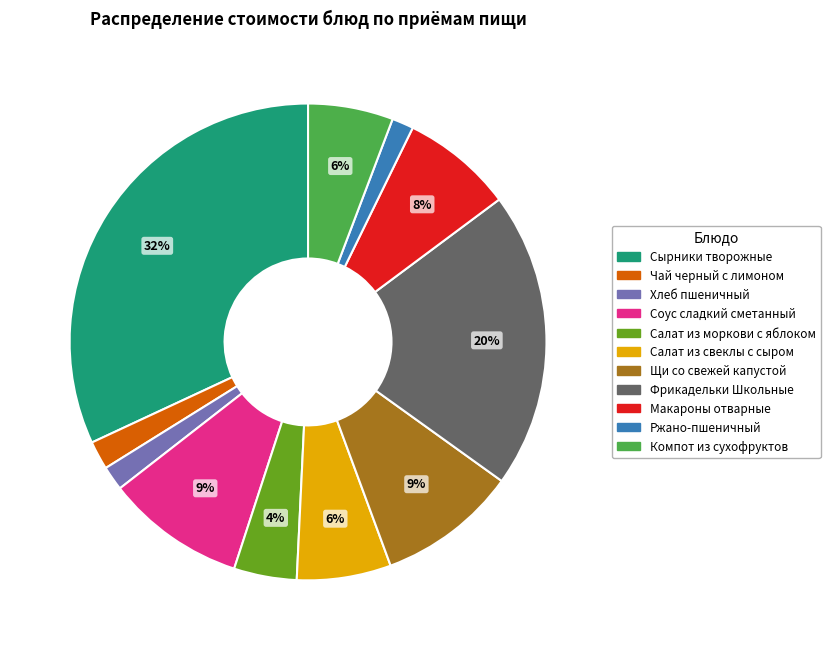

Between Щи со свежей капустой and Фрикадельки Школьные, which is larger?

Фрикадельки Школьные